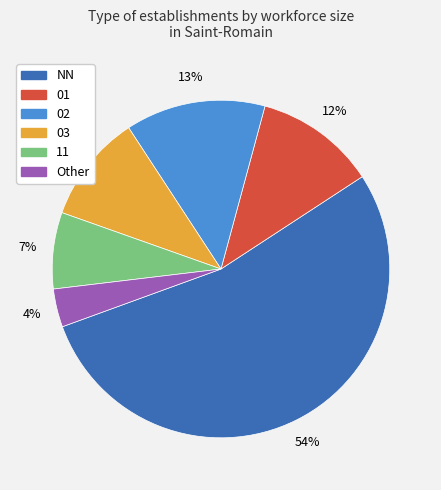

To the nearest percent, what is the difference between the largest and smallest slice percentages?

50%